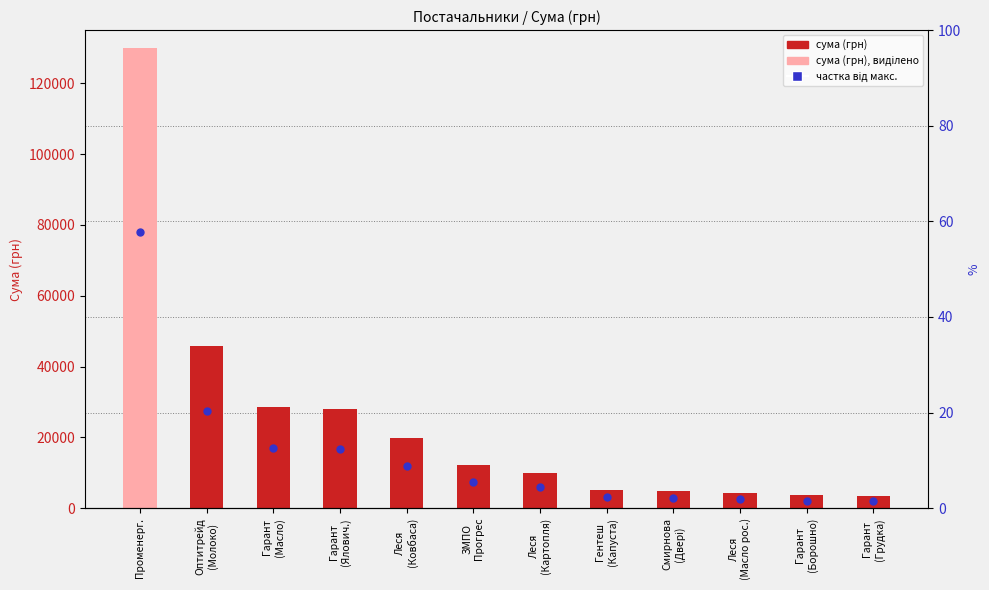

Which series contains the highest Y value?

СУМА (ГРН)